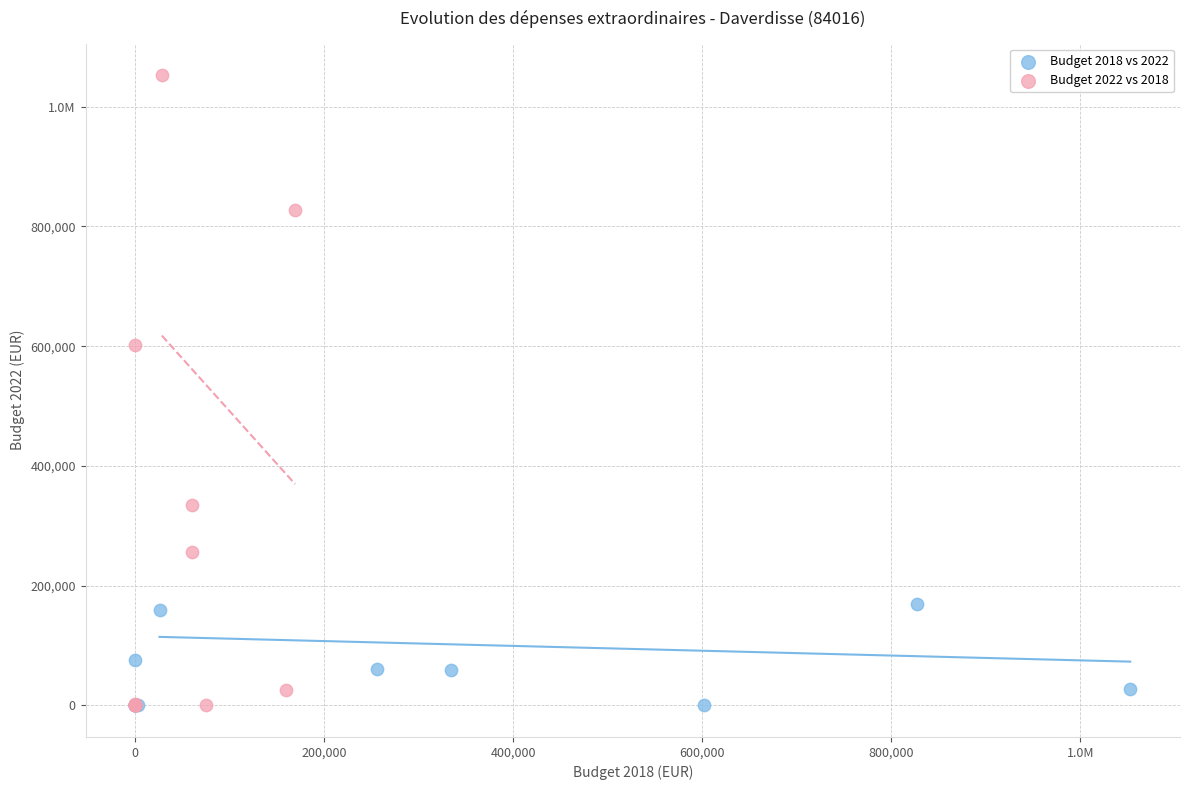

What are all the series names shown in the legend?

Budget 2018 vs 2022, Budget 2022 vs 2018